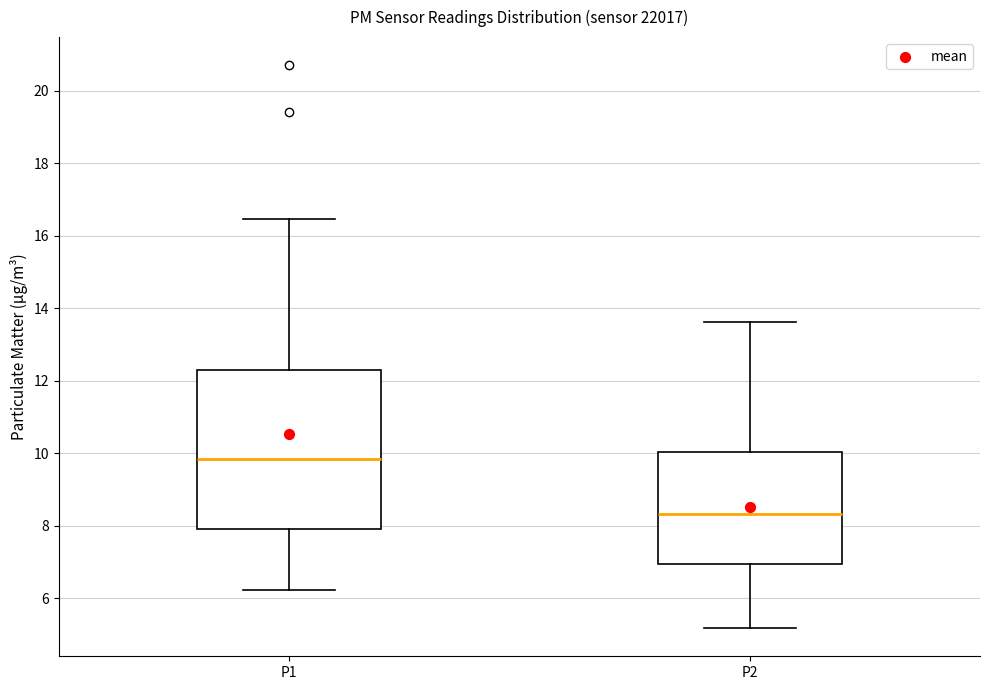

Where does the lower whisker of the box for P1 end on the y-axis? The values are not printed on the chart, so give them approximately, as read against the axis.

6.2